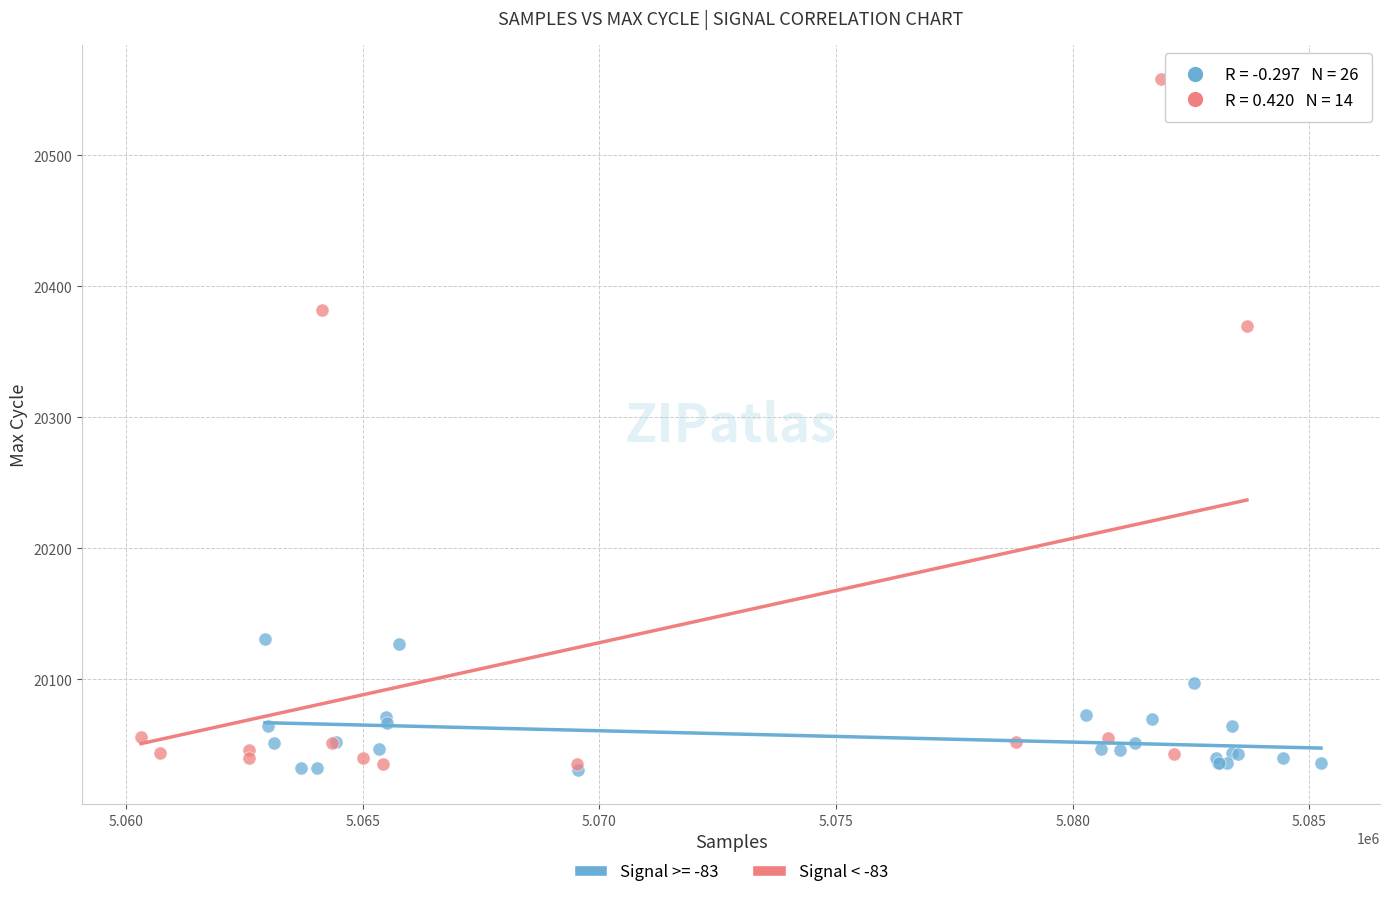

Which series has the largest Y range (max minus min)?

Signal < -83